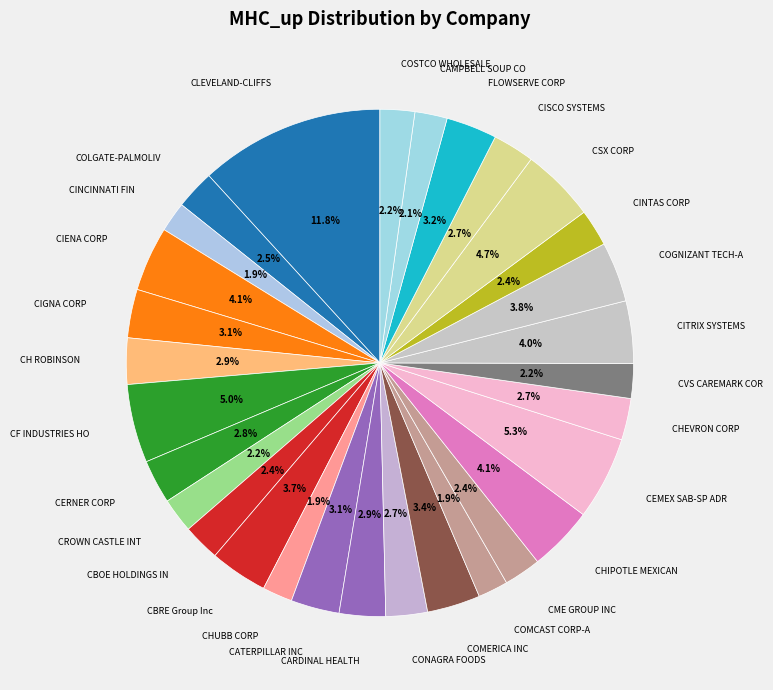

To the nearest percent, what is the average slice percentage?

3%